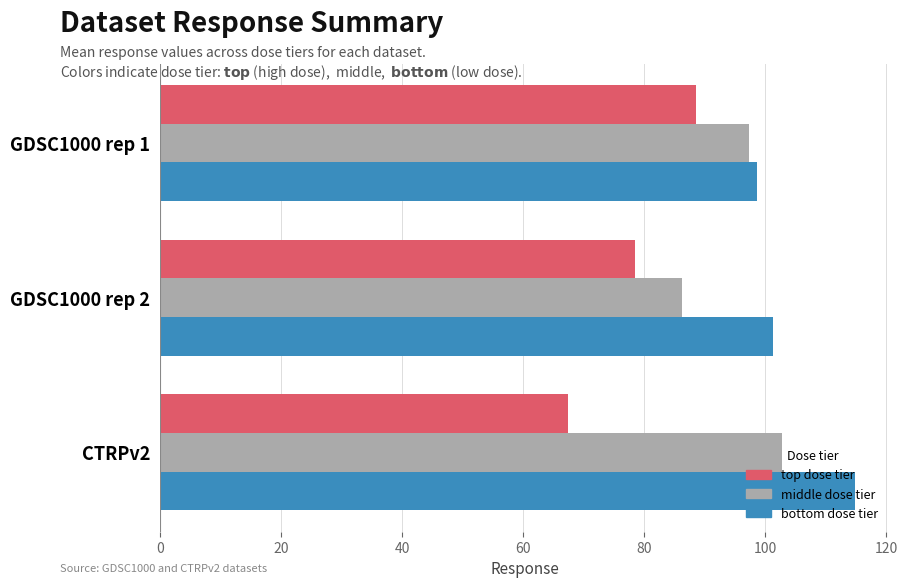

What is the total value across all series at CTRPv2?

285.0